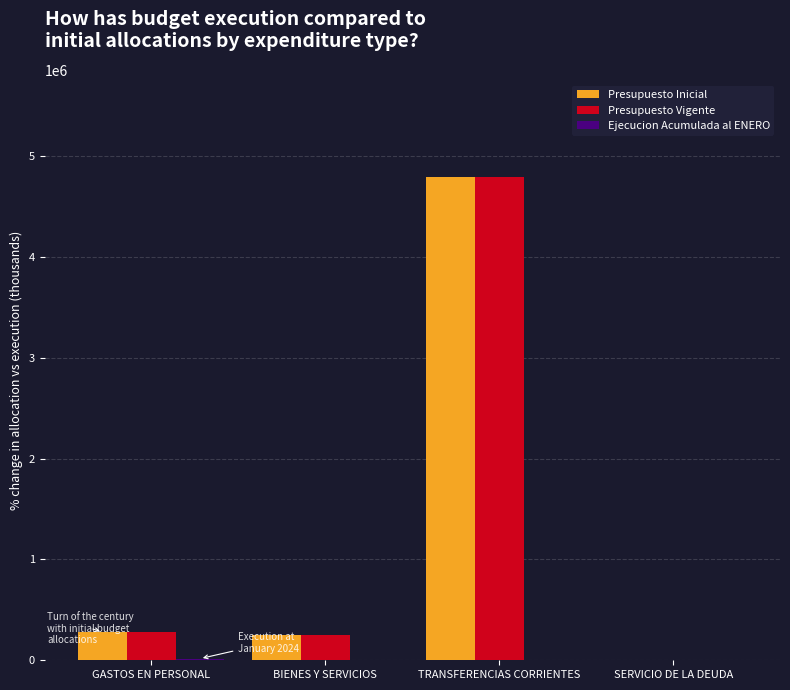

True or false: Presupuesto Inicial has a value of 2641339 at TRANSFERENCIAS CORRIENTES.

False